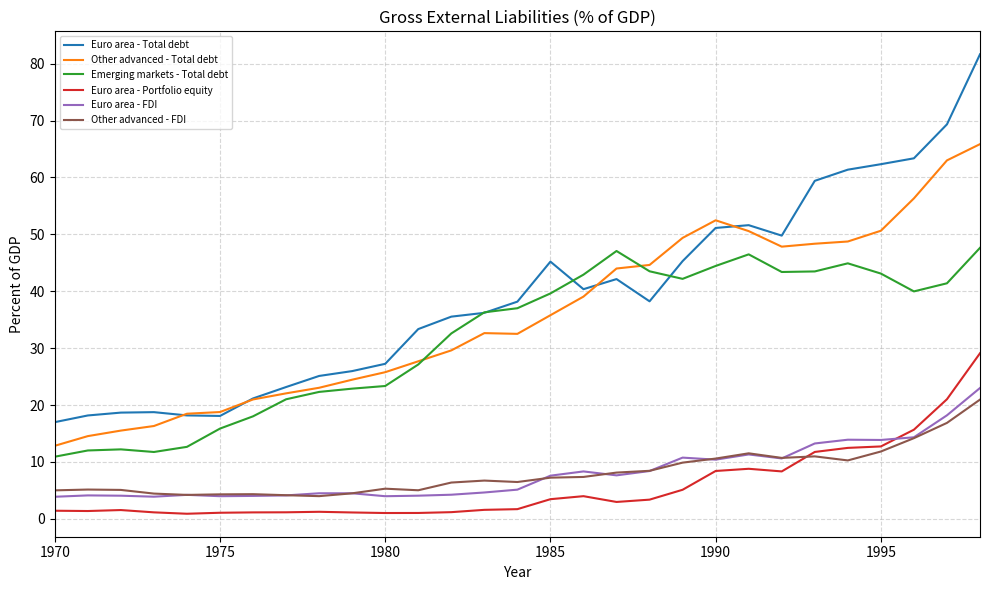

How many lines are shown in the chart?

6